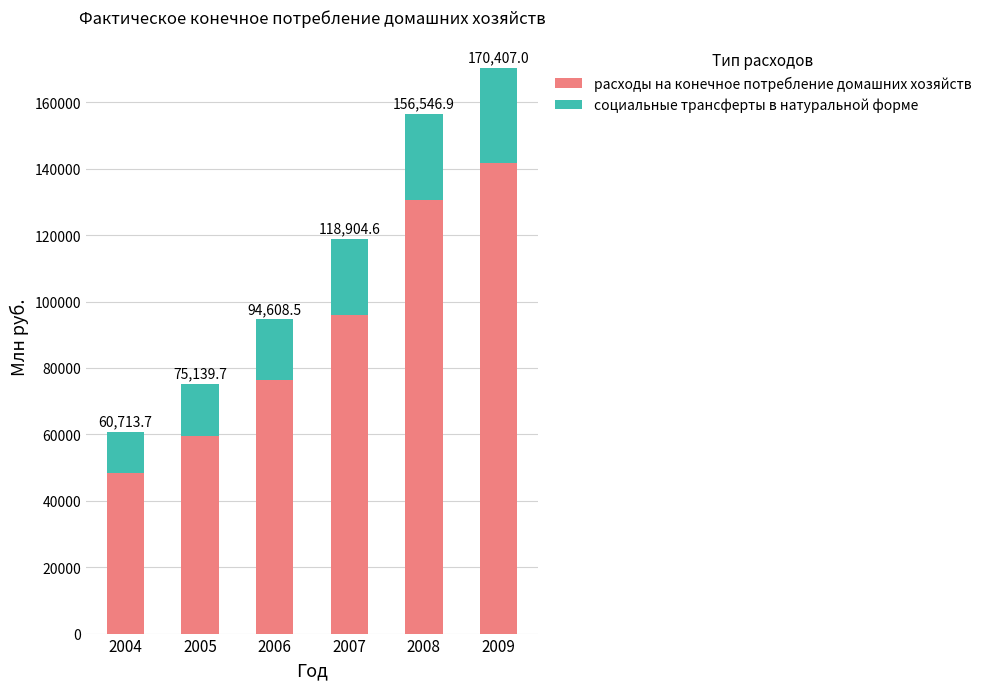

The value of расходы на конечное потребление домашних хозяйств at 2005 is 59613.7. True or false?

True